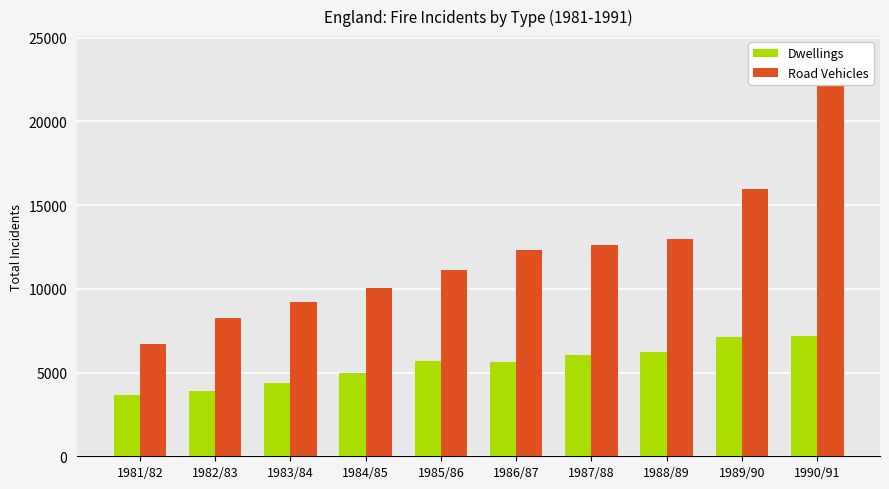

Count the number of categories in the chart.

10